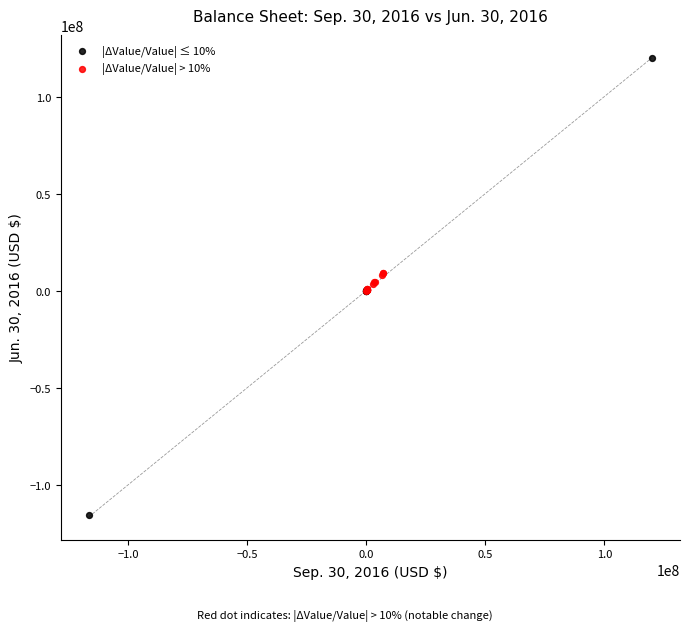

Which series reaches the maximum Y coordinate?

|ΔValue/Value| ≤ 10%